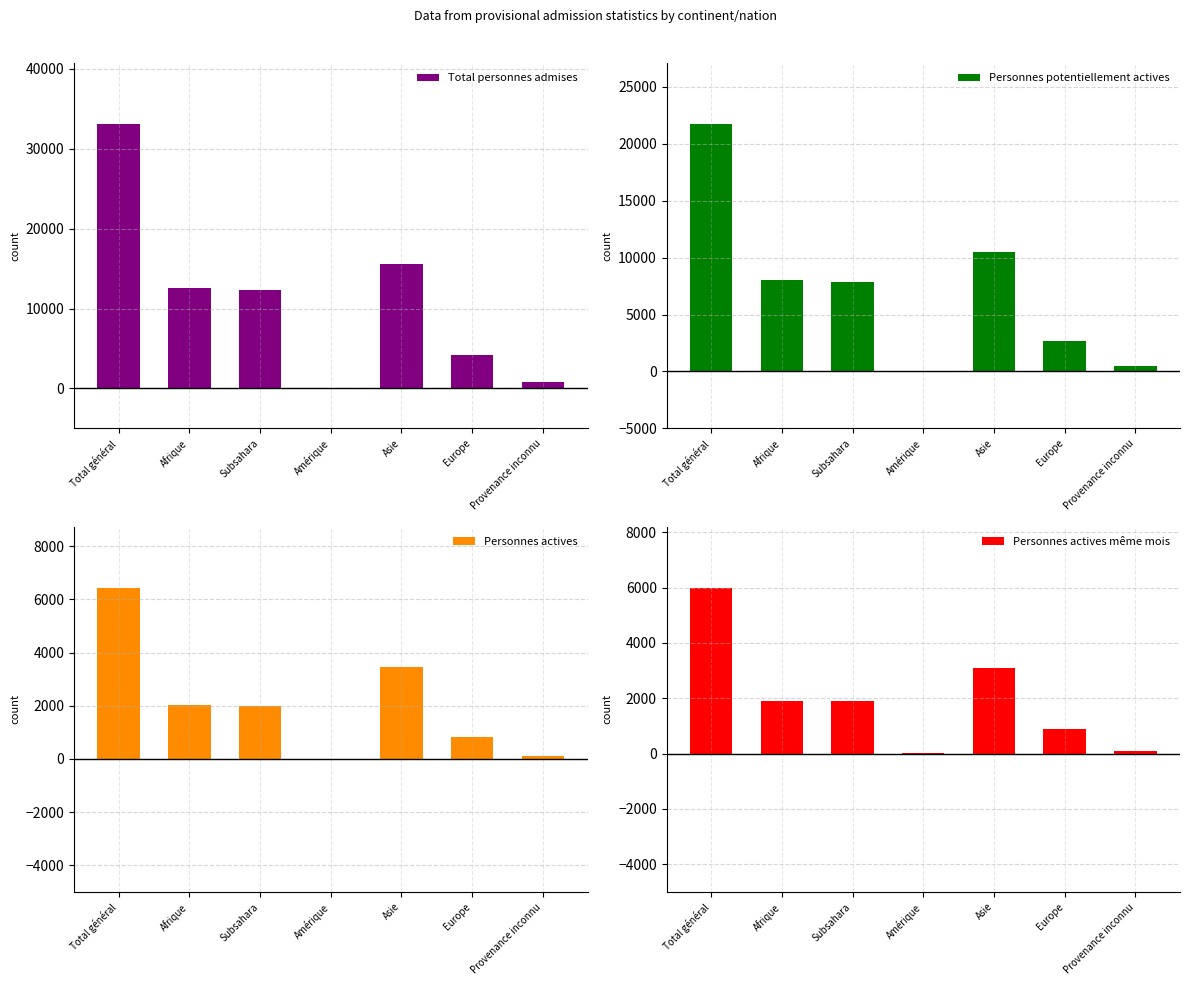

How many data points in Personnes actives même mois are less than 1887?

3